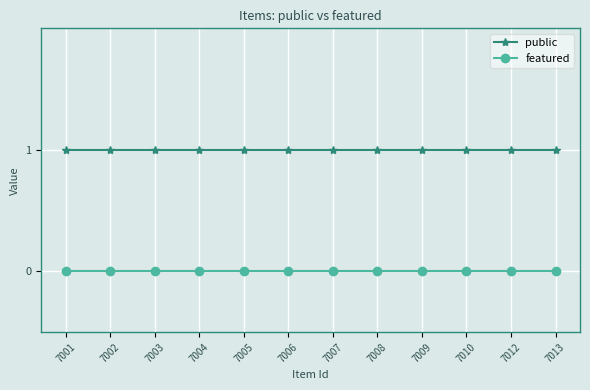

Is this an area chart (filled region under the line)?

No